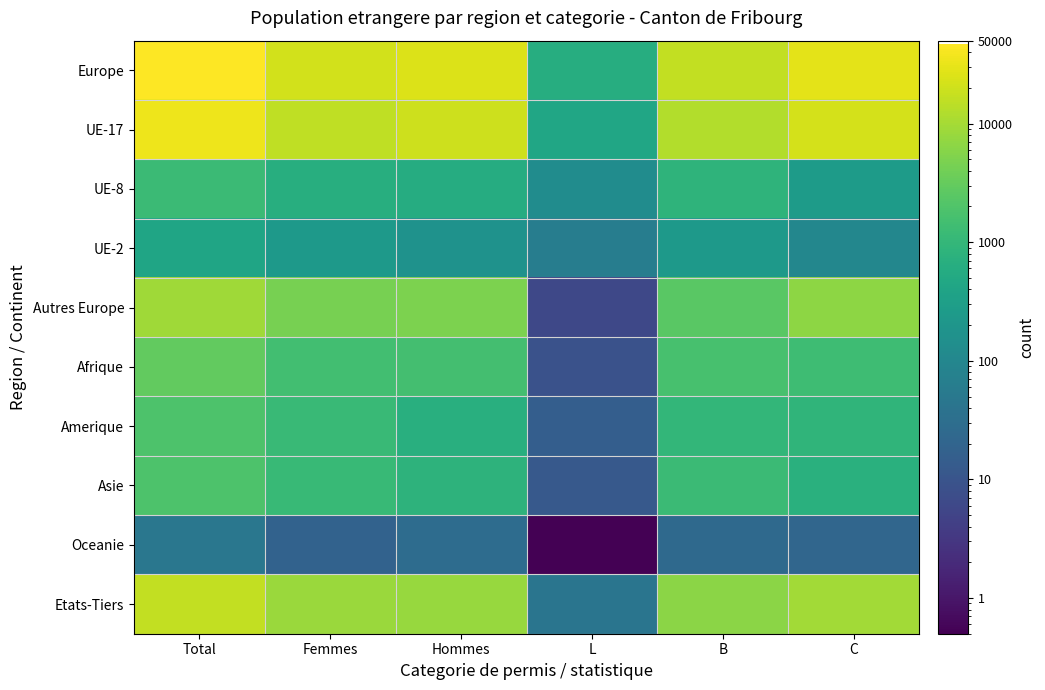

How many distinct data groups are displayed?

10